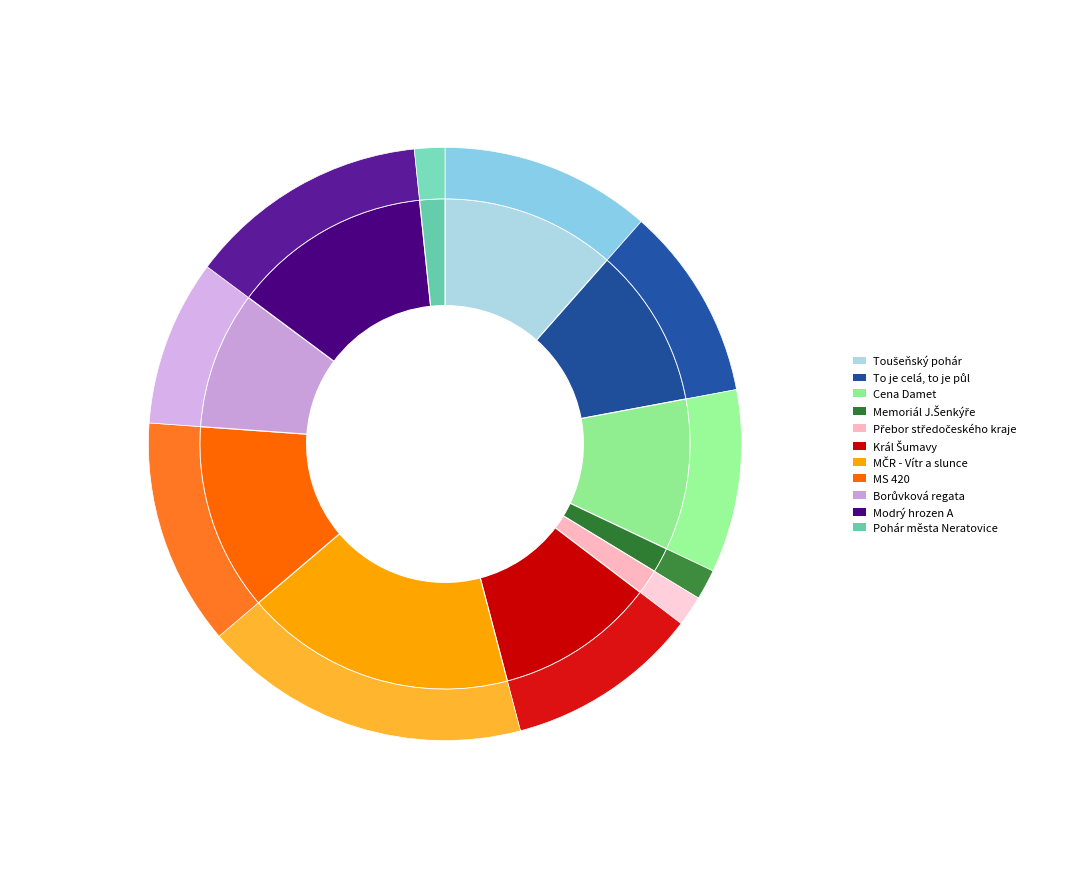

Which category has the smallest portion of the pie?

Memoriál J.Šenkýře